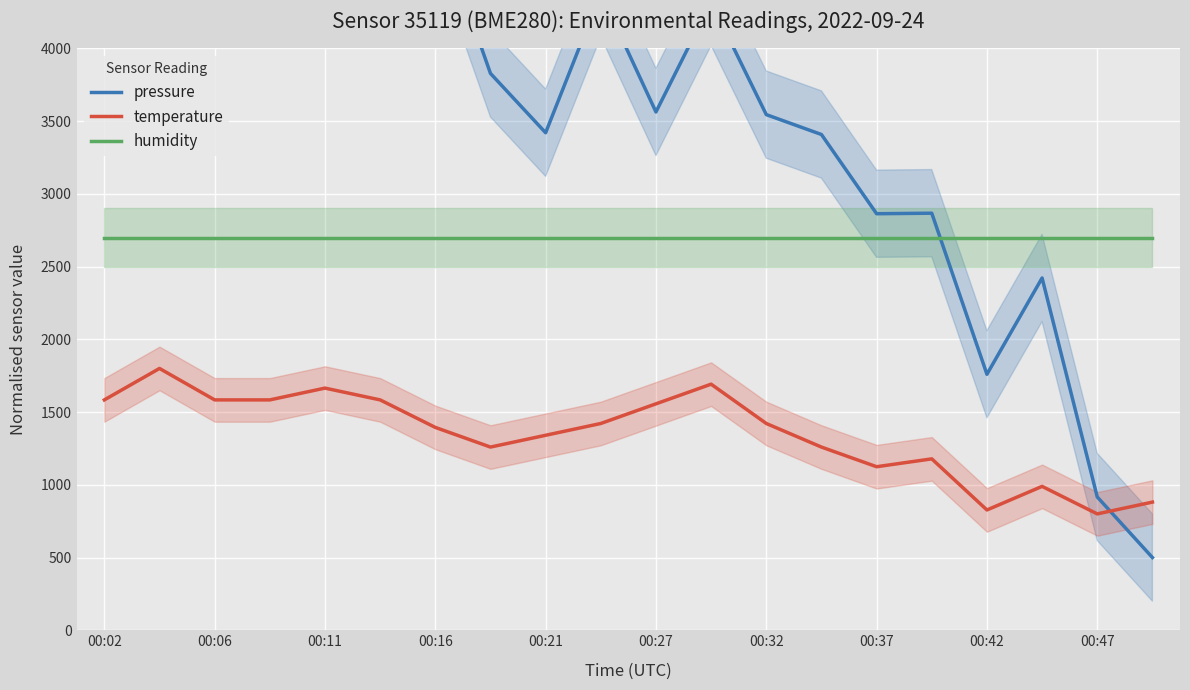

Which series has the largest total across all categories?

pressure